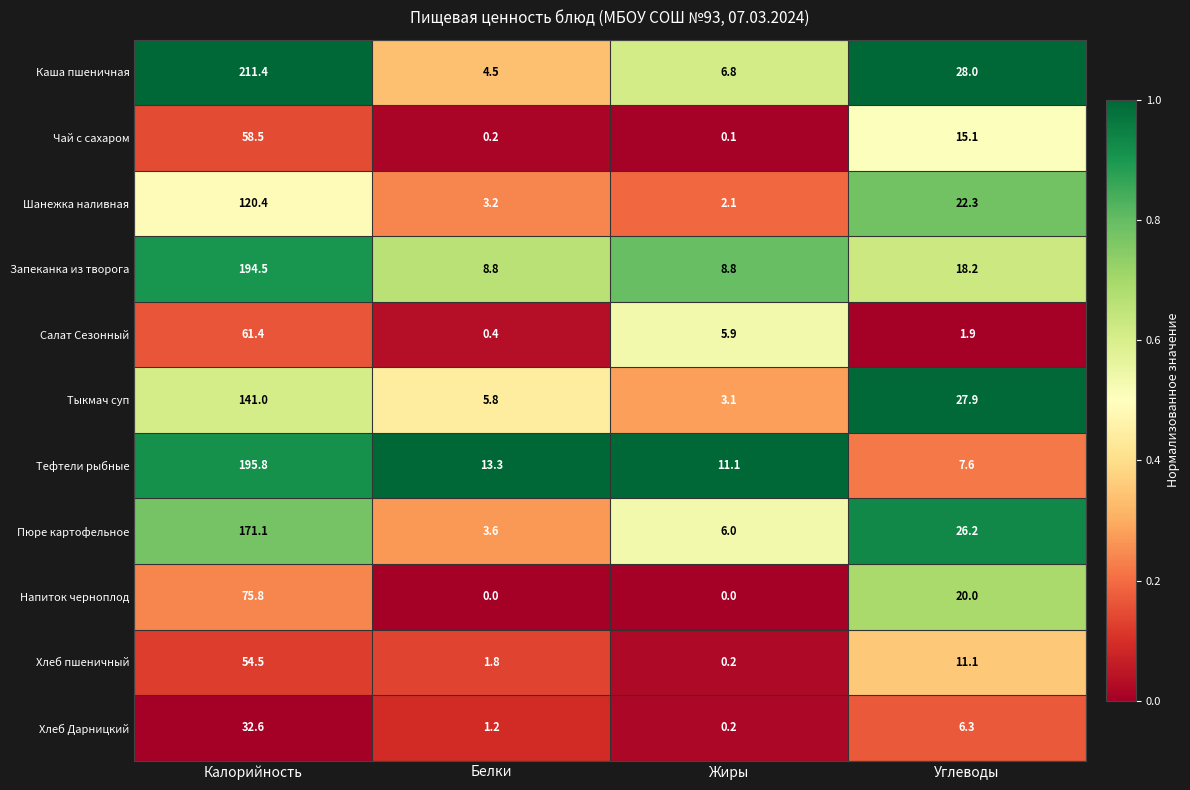

Which series has the largest range (max minus min)?

Каша пшеничная